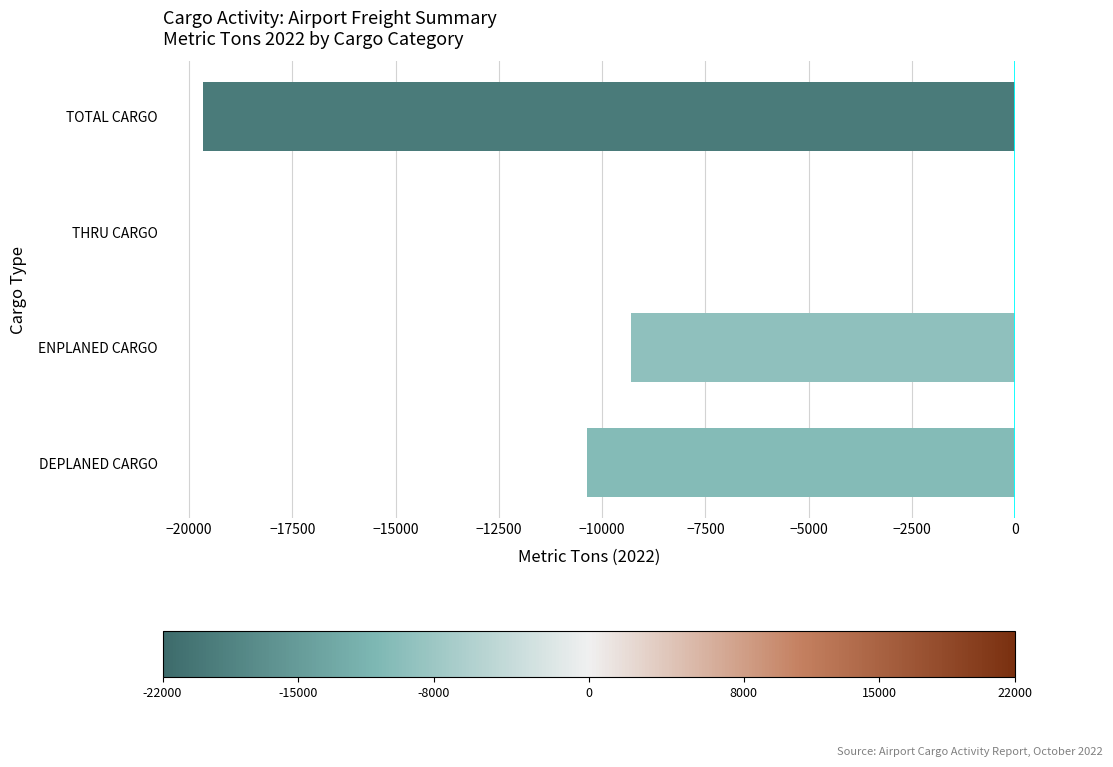

Is it true that the value at TOTAL CARGO is -34130.1?

False